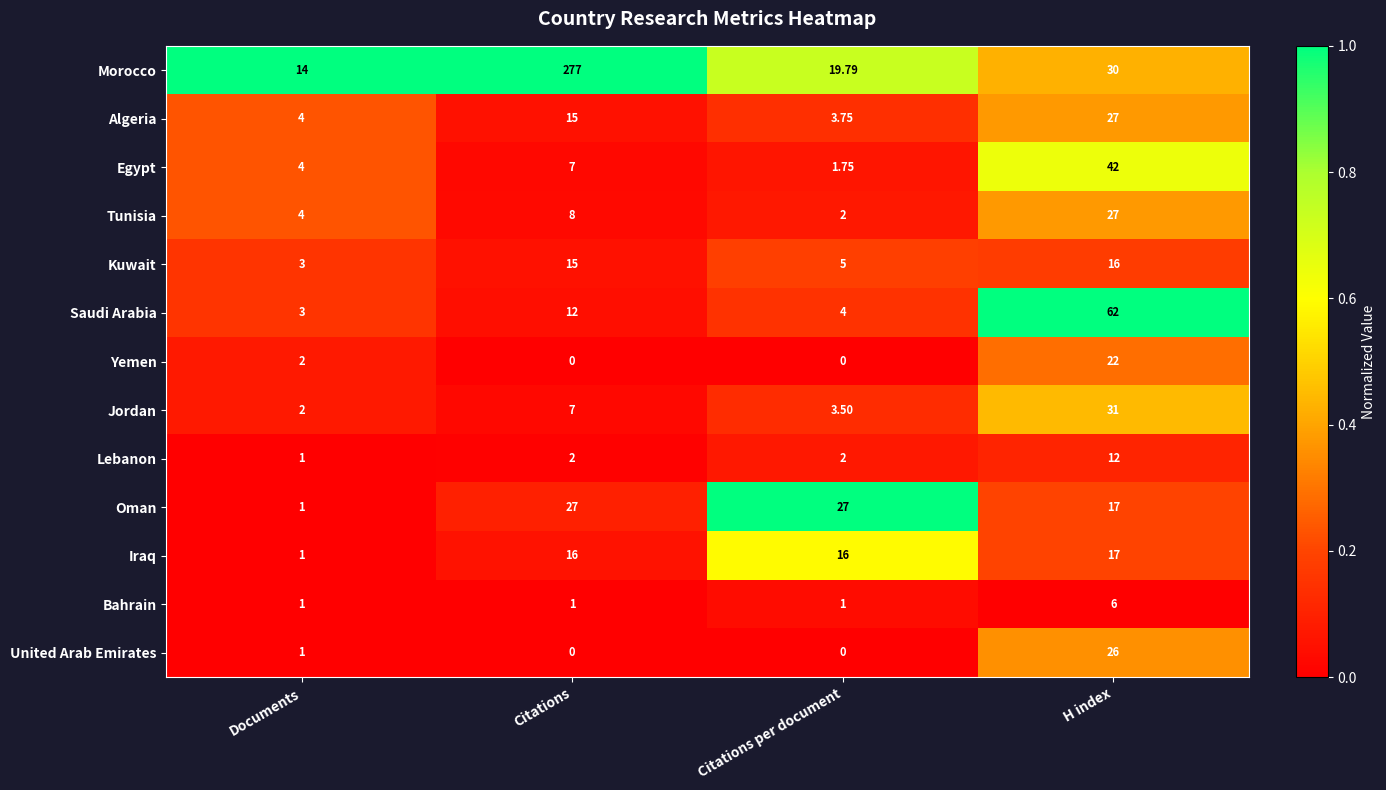

Which category has the lowest value in the Lebanon series?

Documents